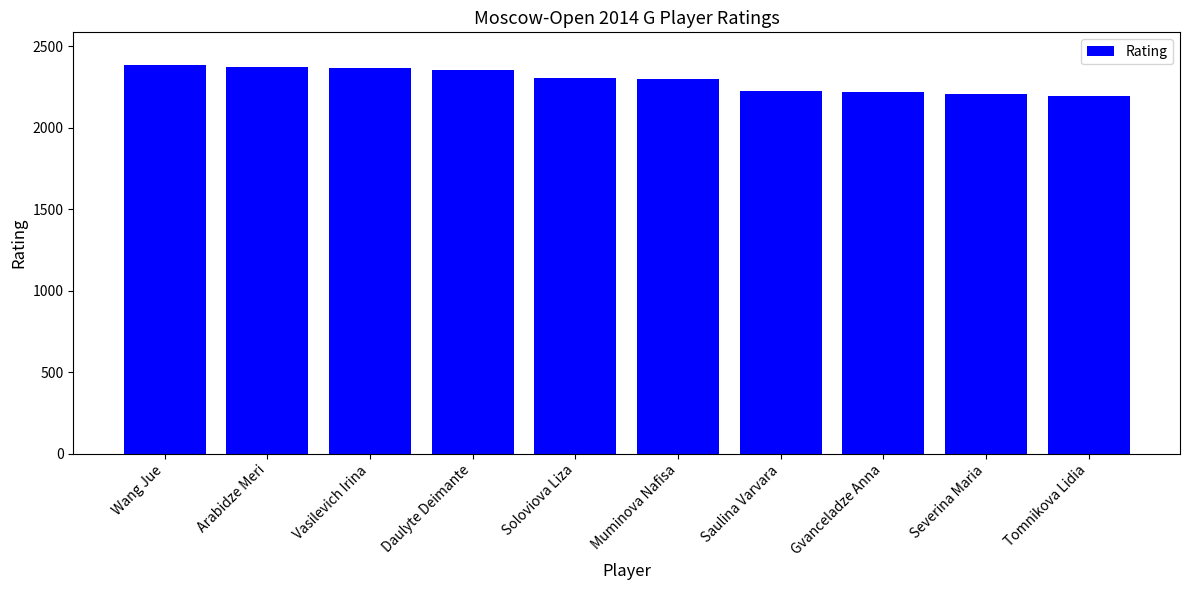

The value at Tomnikova Lidia is 2195. True or false?

True